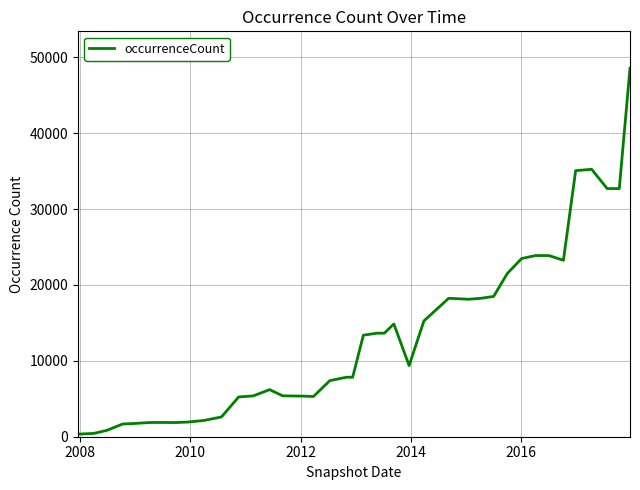

What is the maximum value shown in the chart?

48551